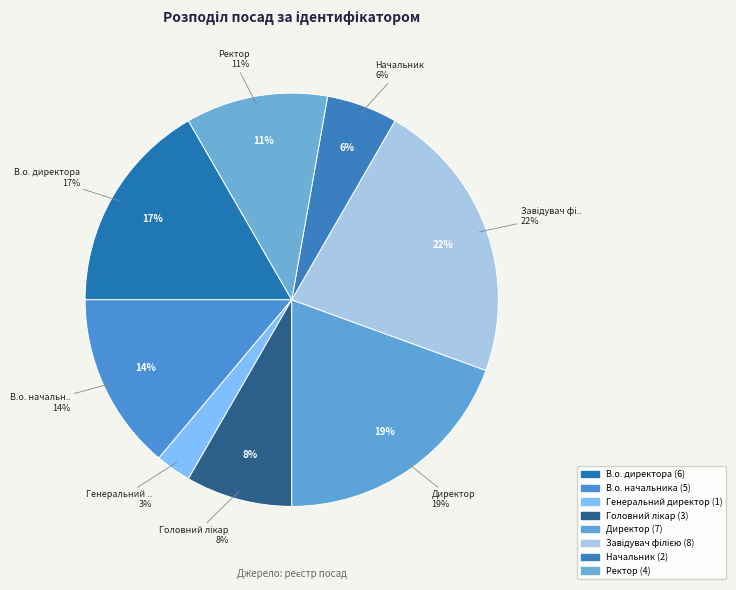

What percentage is NOT represented by Завідувач філією?

77.8%